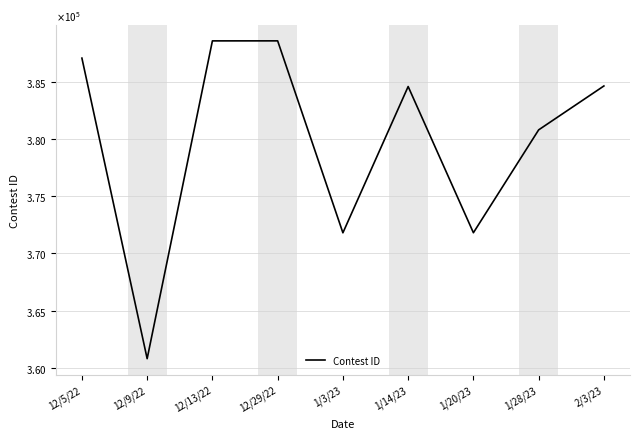

Does the chart have visible grid lines?

Yes